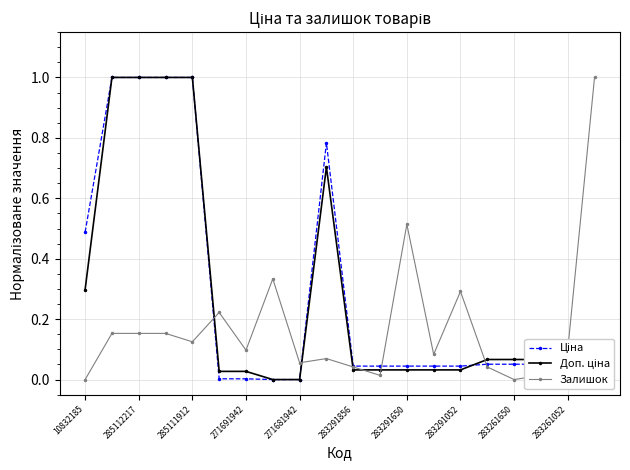

What is the greatest value displayed?

1.0